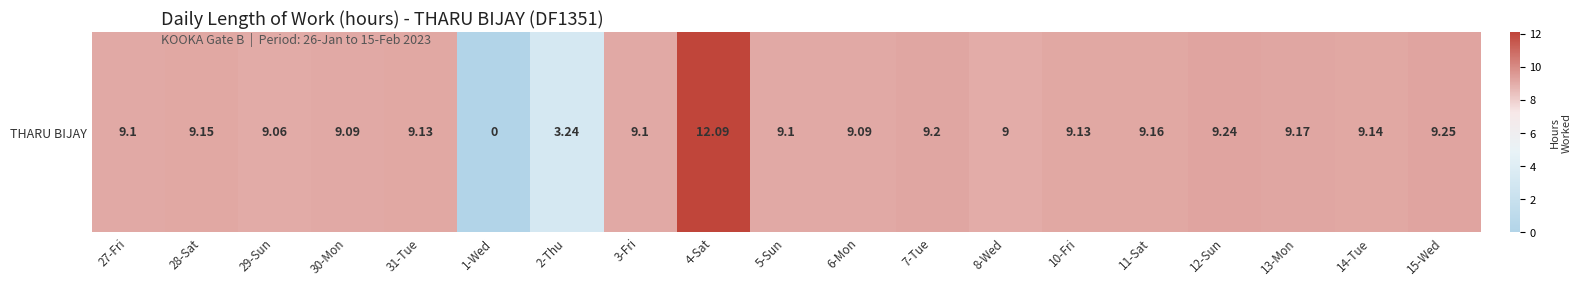

List the labels in order of value, smallest first.

1-Wed, 2-Thu, 8-Wed, 29-Sun, 30-Mon, 6-Mon, 27-Fri, 3-Fri, 5-Sun, 31-Tue, 10-Fri, 14-Tue, 28-Sat, 11-Sat, 13-Mon, 7-Tue, 12-Sun, 15-Wed, 4-Sat